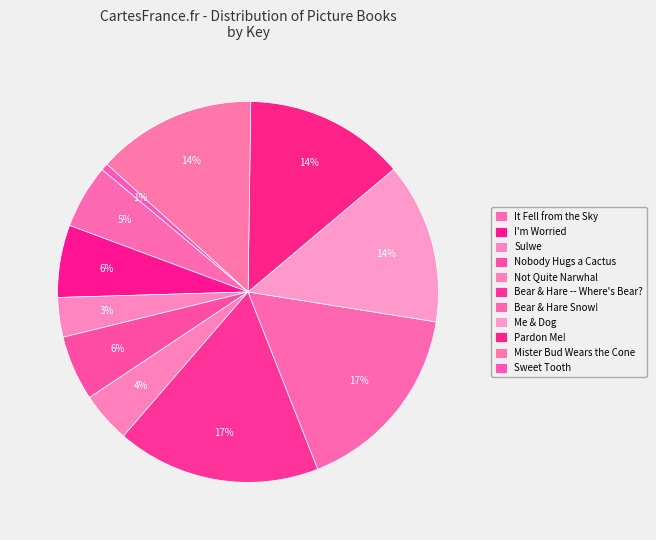

How many slices are in this pie chart?

11